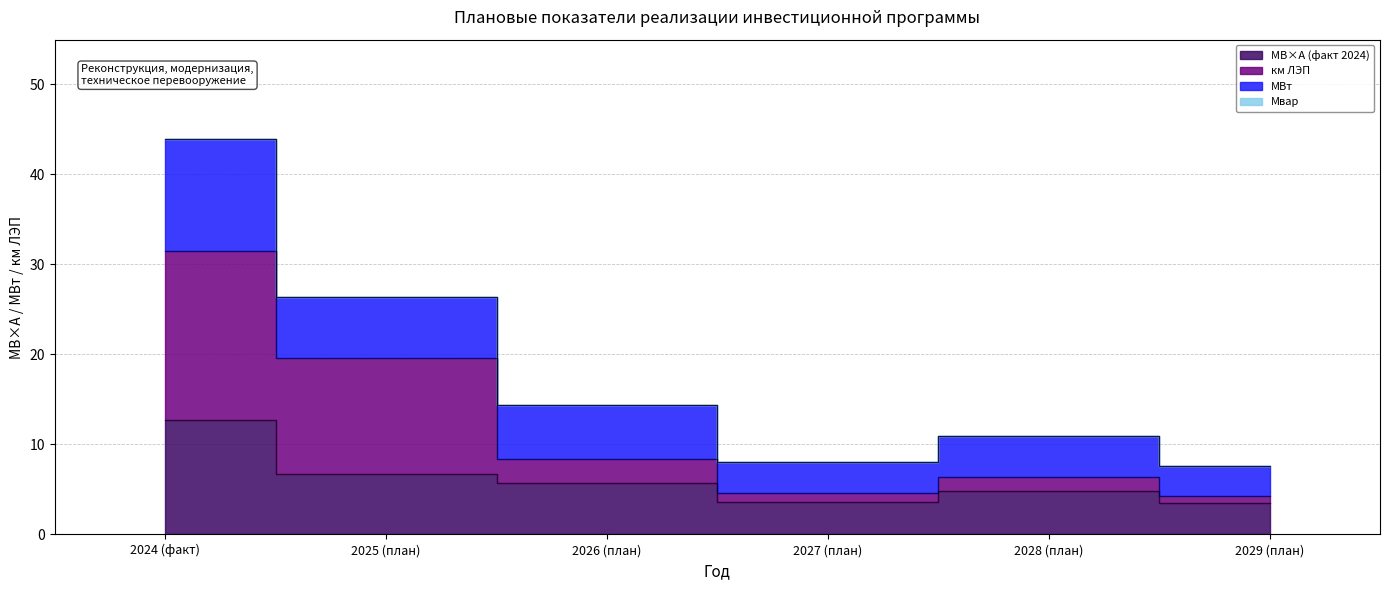

True or false: км ЛЭП has a value of 8.8 at 2028 (план).

False